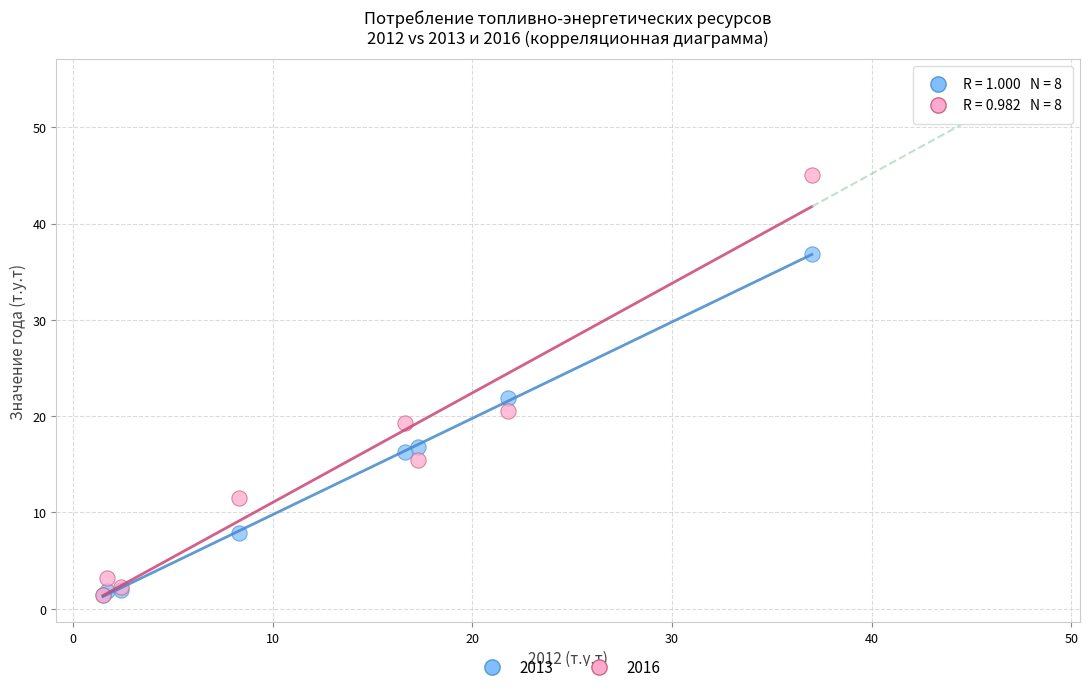

Which series has the largest Y range (max minus min)?

2016